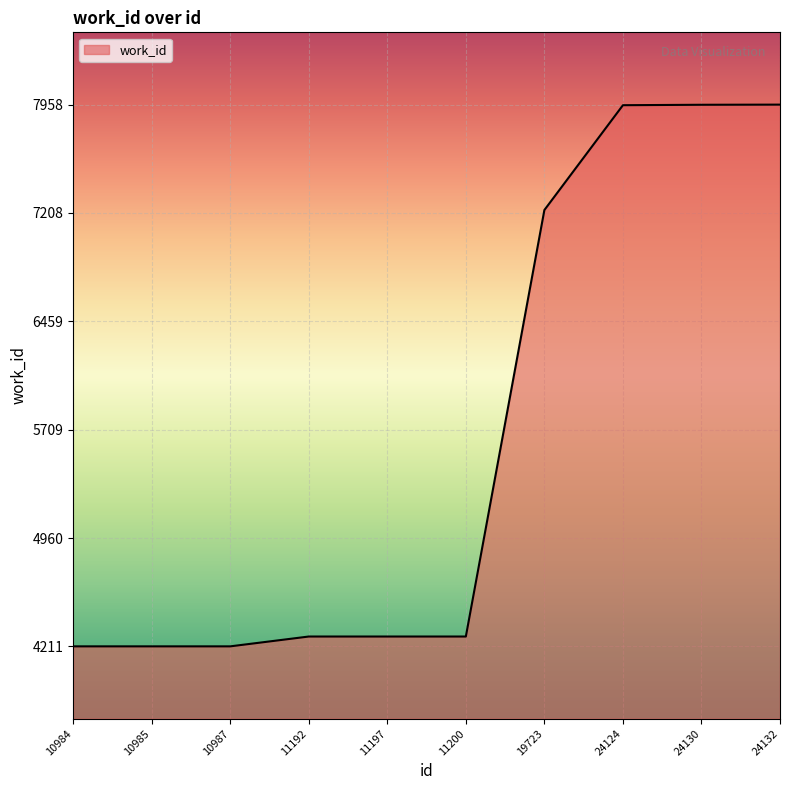

Is it true that the value at 24124 is 5243?

False